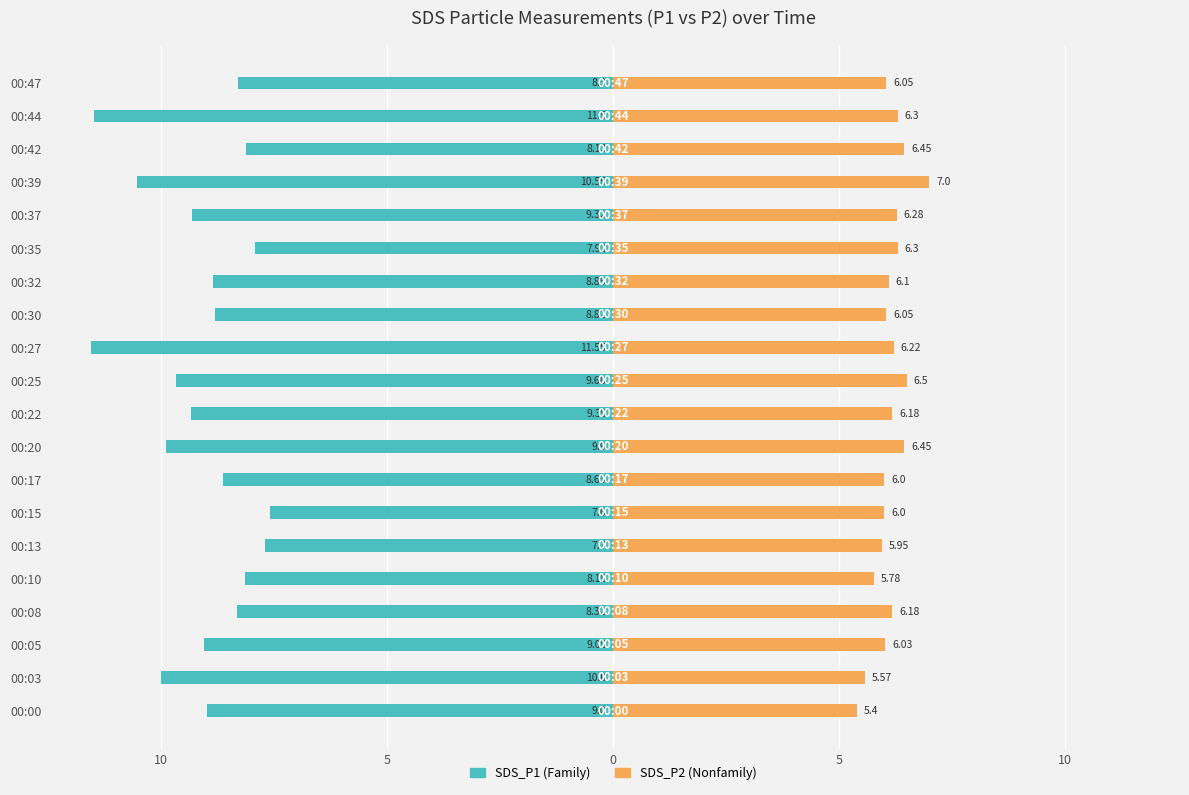

Between 00:10 and 00:37, which series saw the biggest shift?

SDS_P1